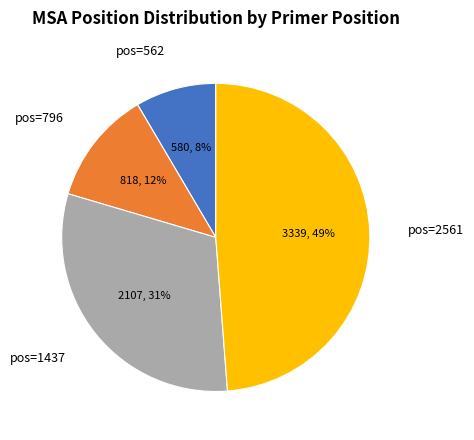

Does pos=562 account for over 50% of the chart?

No